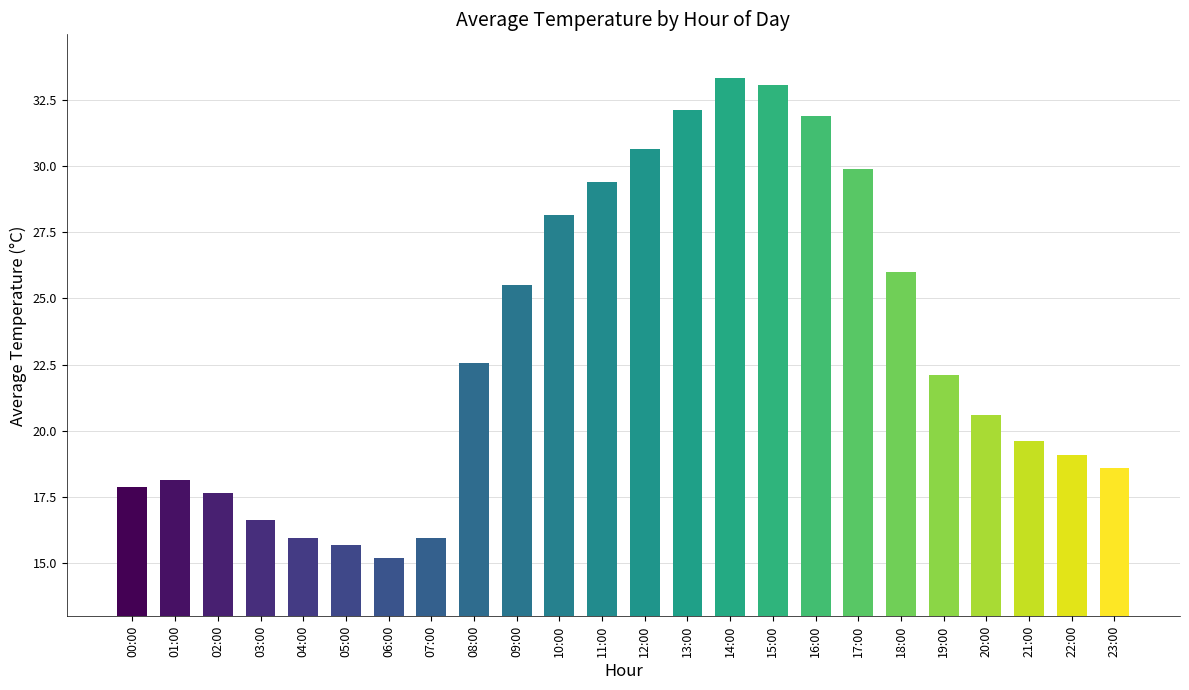

At which category does the chart reach its minimum across all series?

06:00